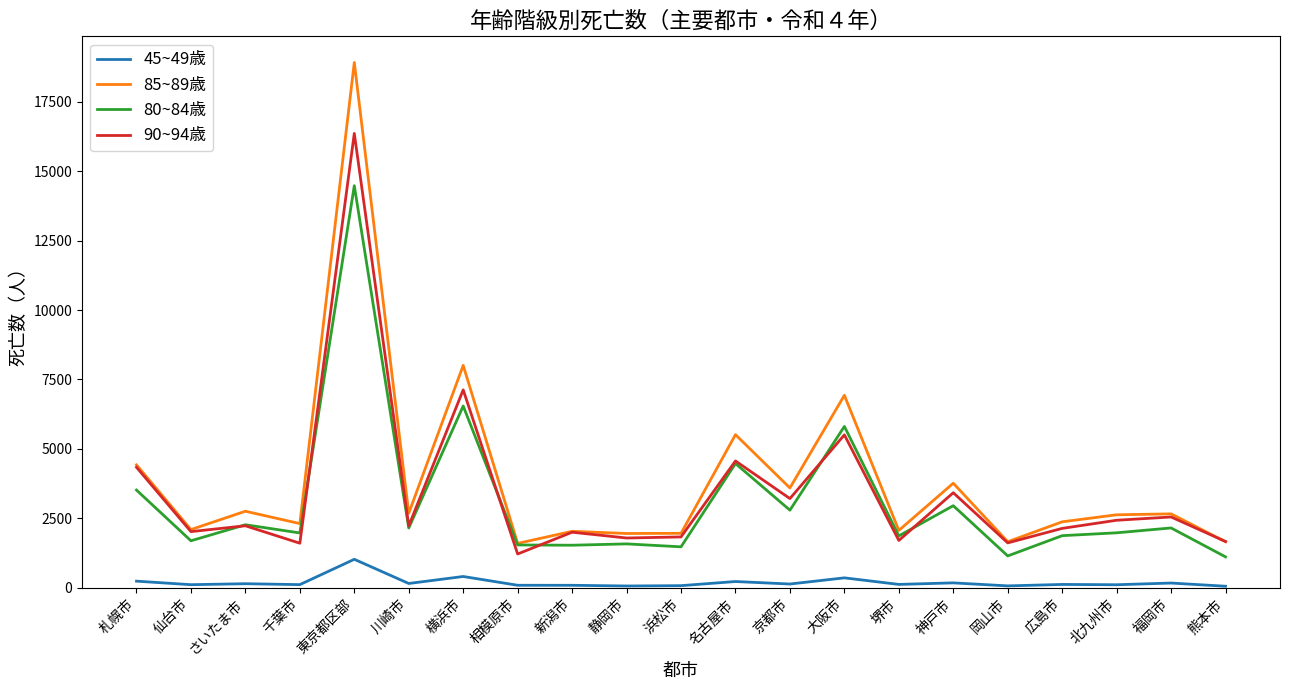

In 80~84歳, how many points are higher than both neighbors (excluding endpoints)?

8